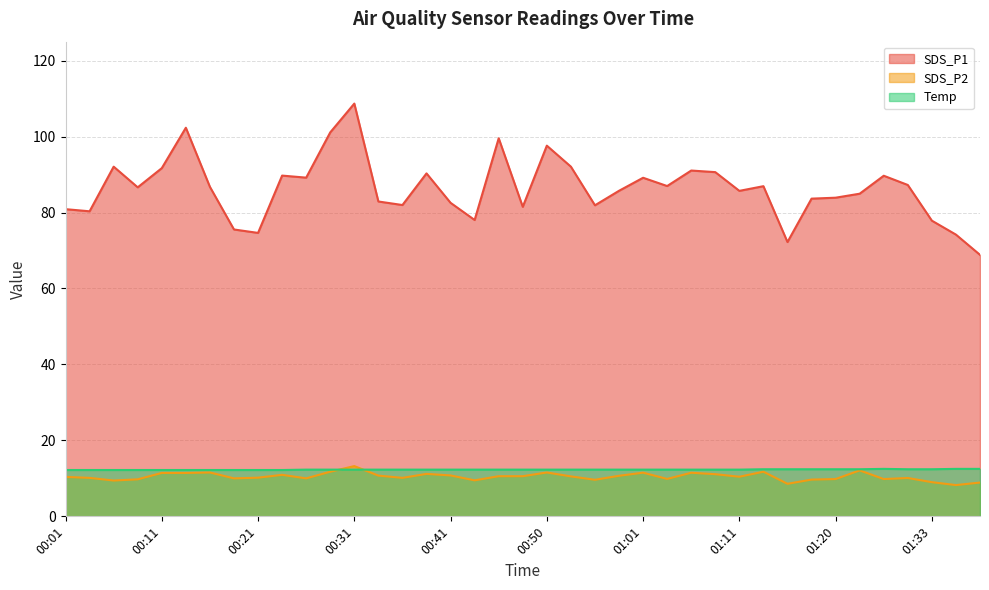

Which series has the largest total across all categories?

SDS_P1